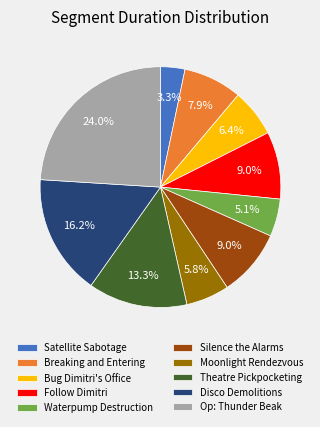

Is the sum of Waterpump Destruction and Op: Thunder Beak greater than half?

No